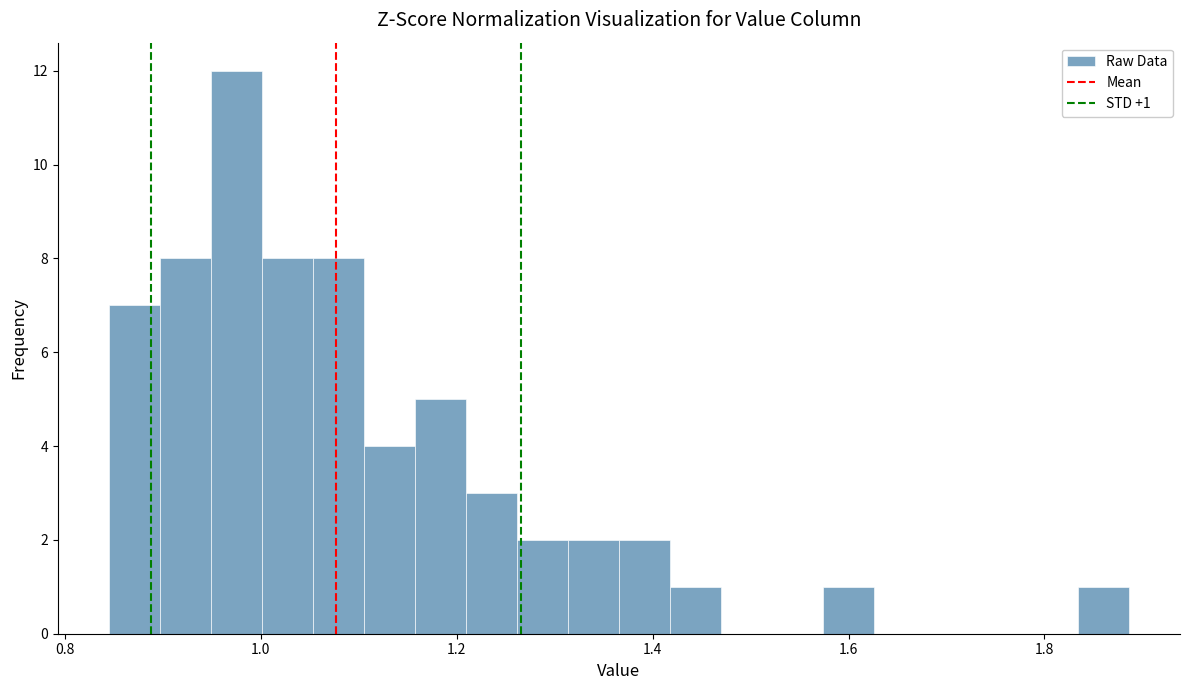

Read against the x-axis, roughly where is the centre of the tallest bar?

0.98